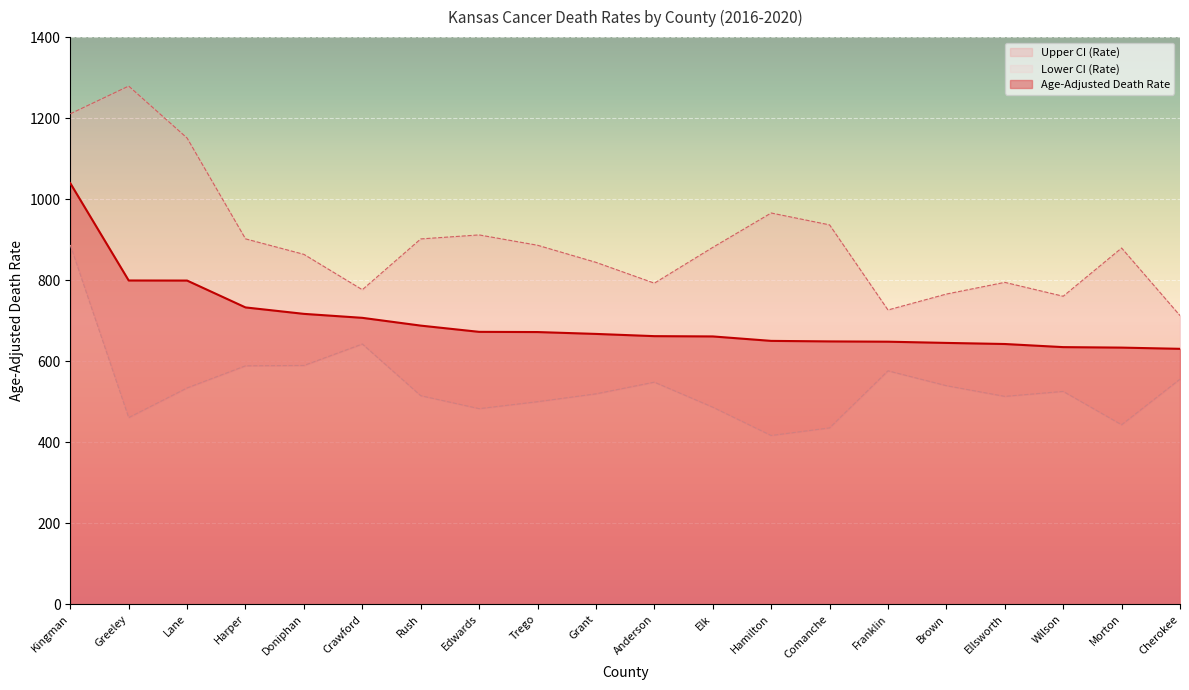

List the series in order of their overall mean, highest first.

Upper CI (Rate), Age-Adjusted Death Rate, Lower CI (Rate)